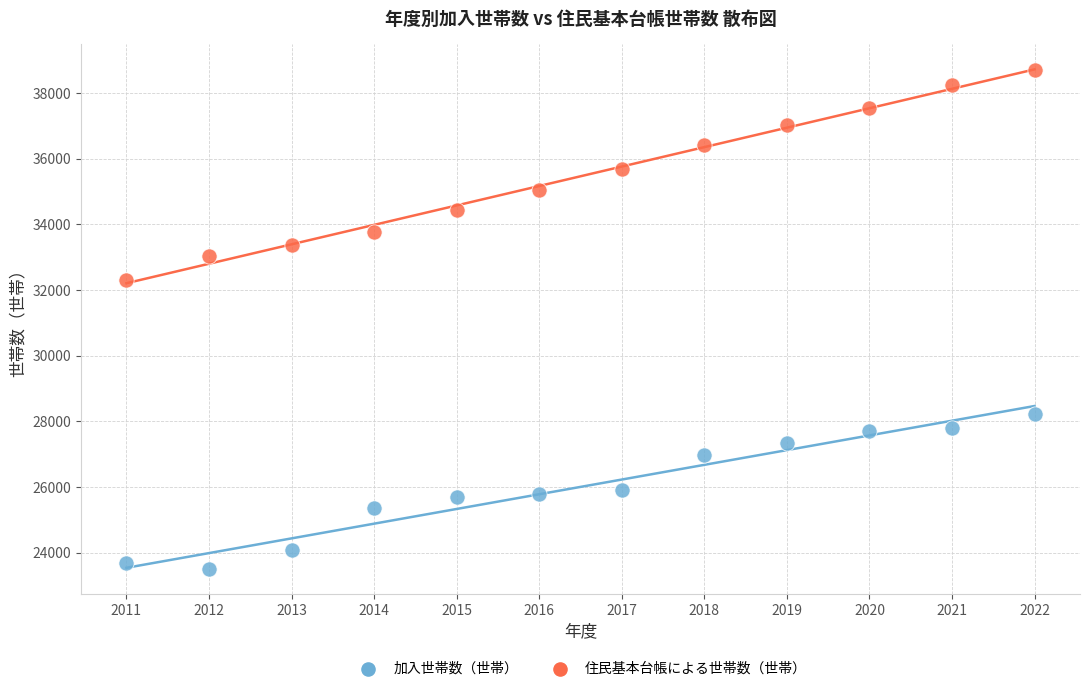

Across all series, what Y value is closest to 31102?

32294